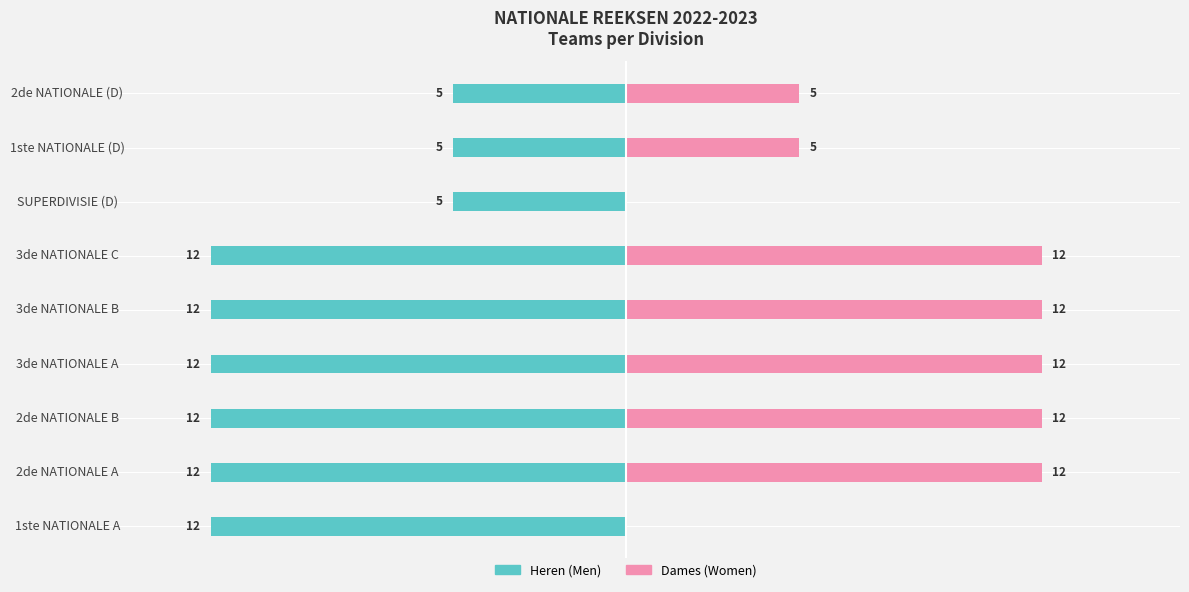

How many Owner-occupied (Heren) values are between -12 and -5?

9